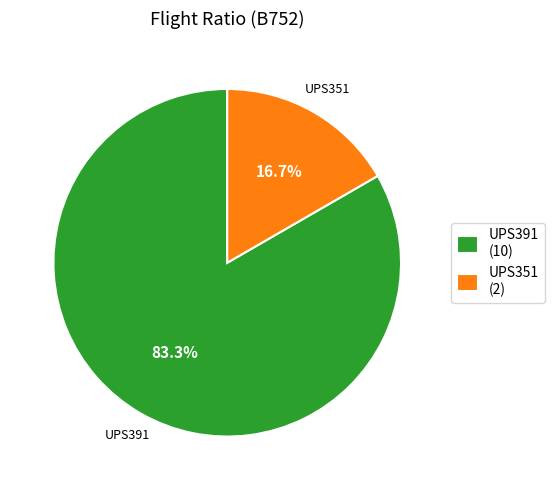

To the nearest percent, what portion does UPS351 represent?

17%